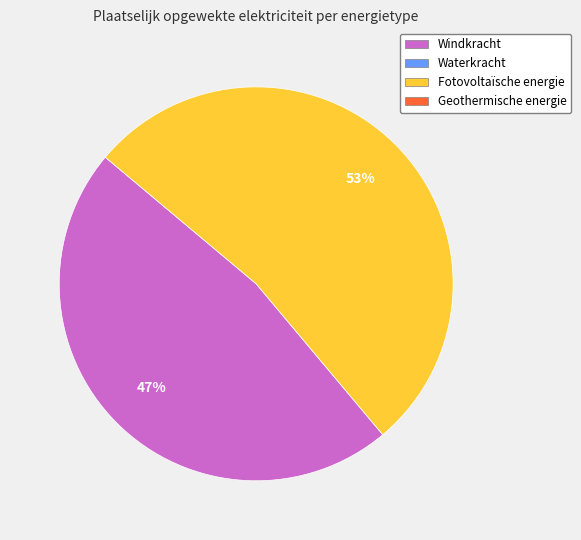

To the nearest percent, what is the difference between the largest and smallest slice percentages?

6%